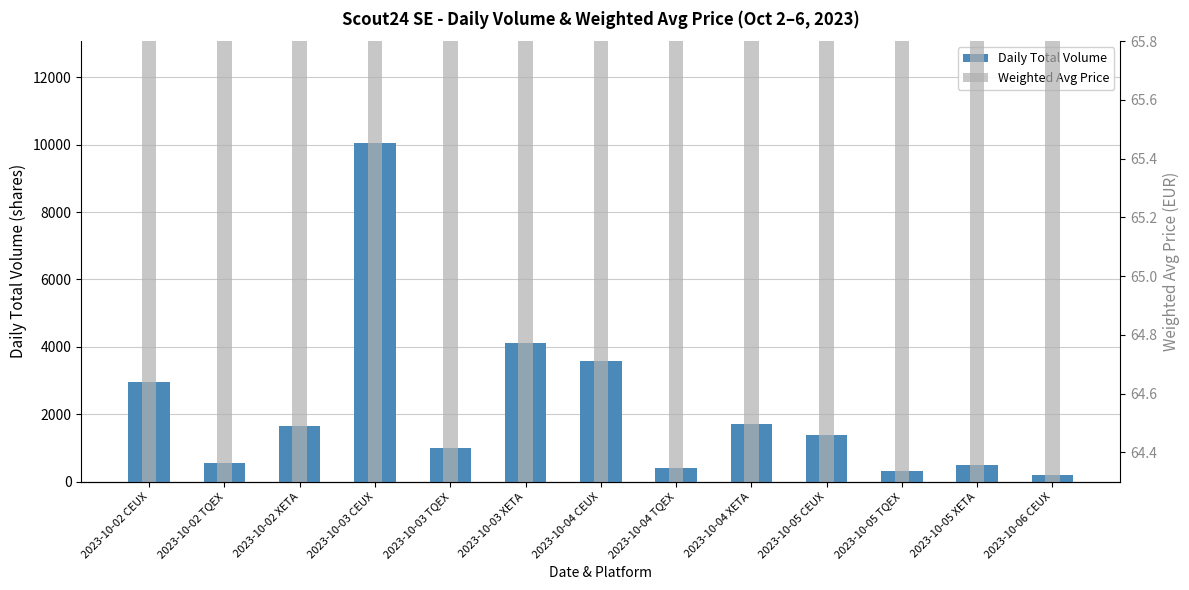

At which label is Daily Total Volume closest to 5126?

2023-10-03 XETA